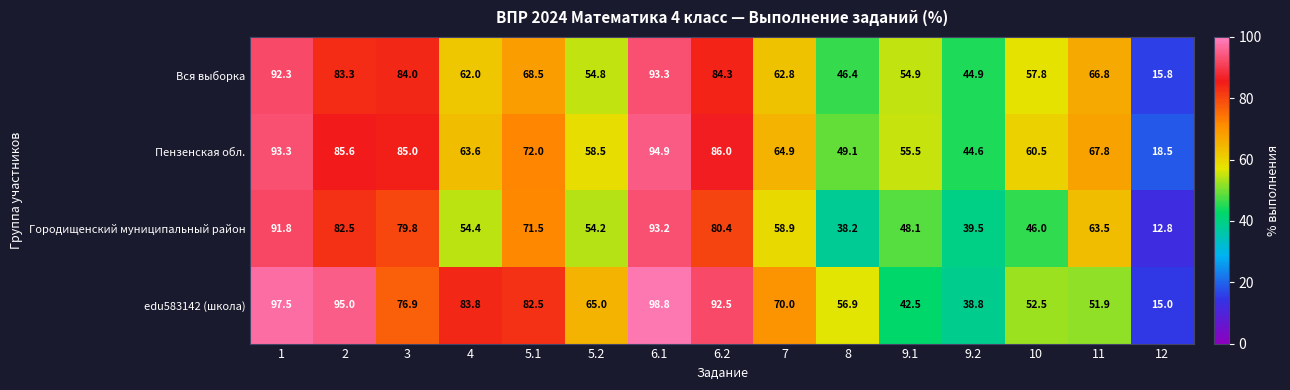

Where is Городищенский муниципальный район nearest to the value 53?

5.2